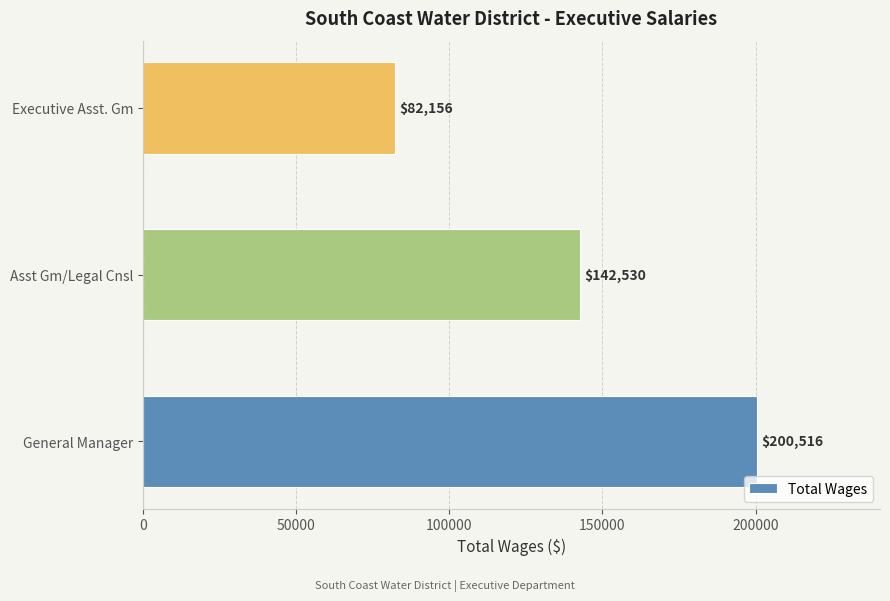

What is the difference between the values at Executive Asst. Gm and General Manager?

118360